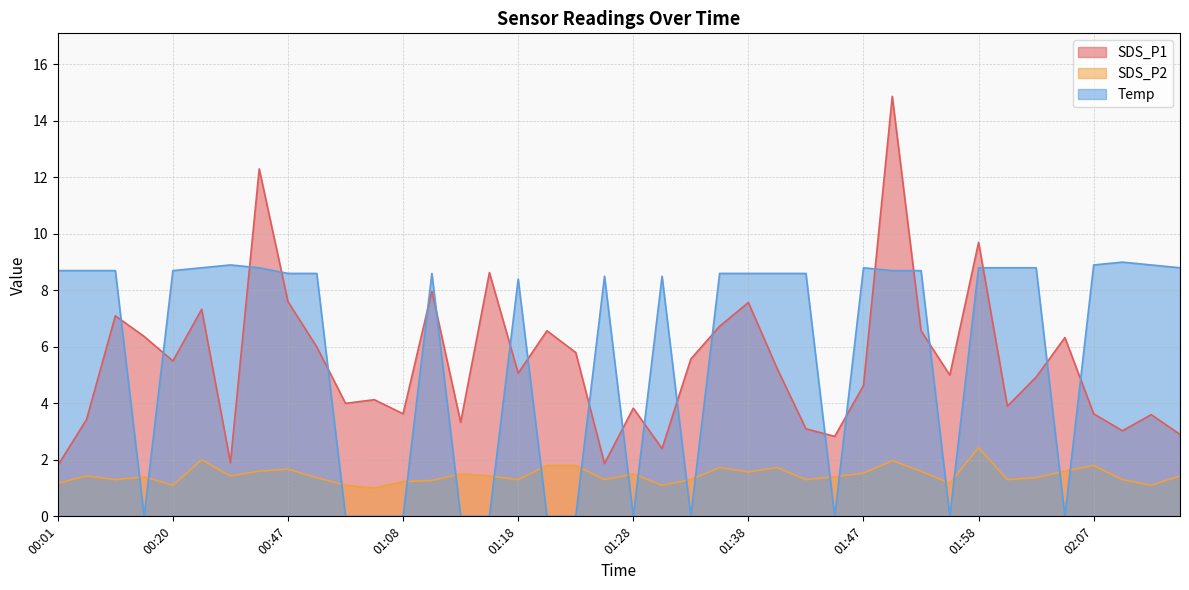

Which series ends up on top after the final intersection of Temp and SDS_P1?

Temp